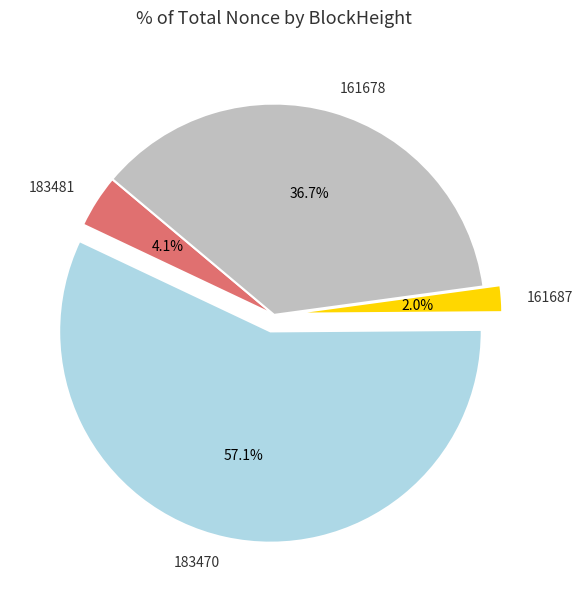

Does any single category account for the majority?

Yes